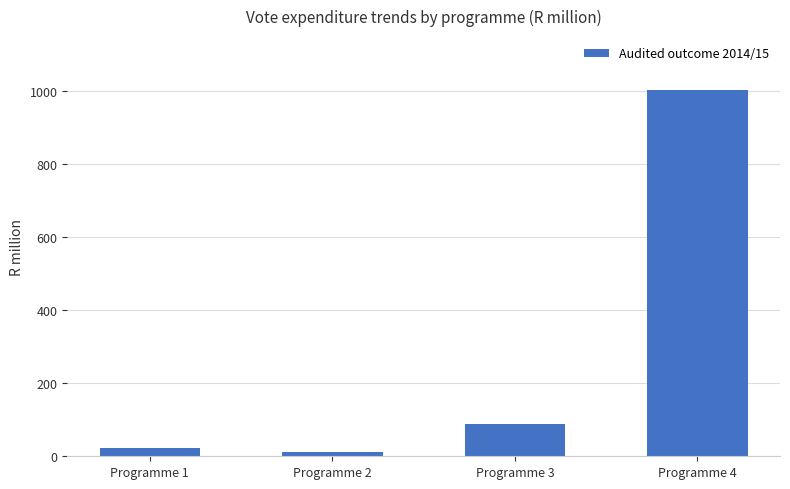

What is the difference between the second highest and second lowest values?

66.4